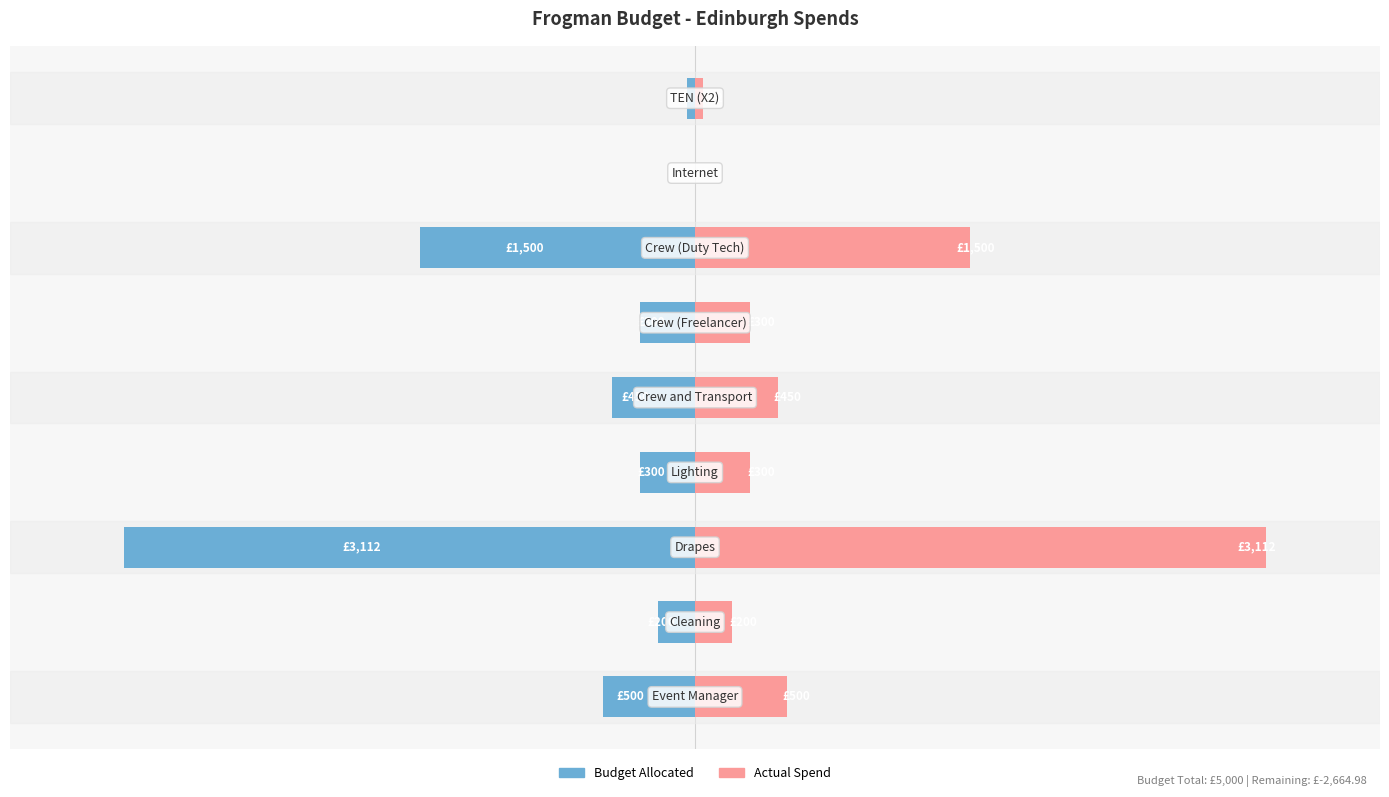

What are all the series names shown in the legend?

Budget Allocated, Actual Spend